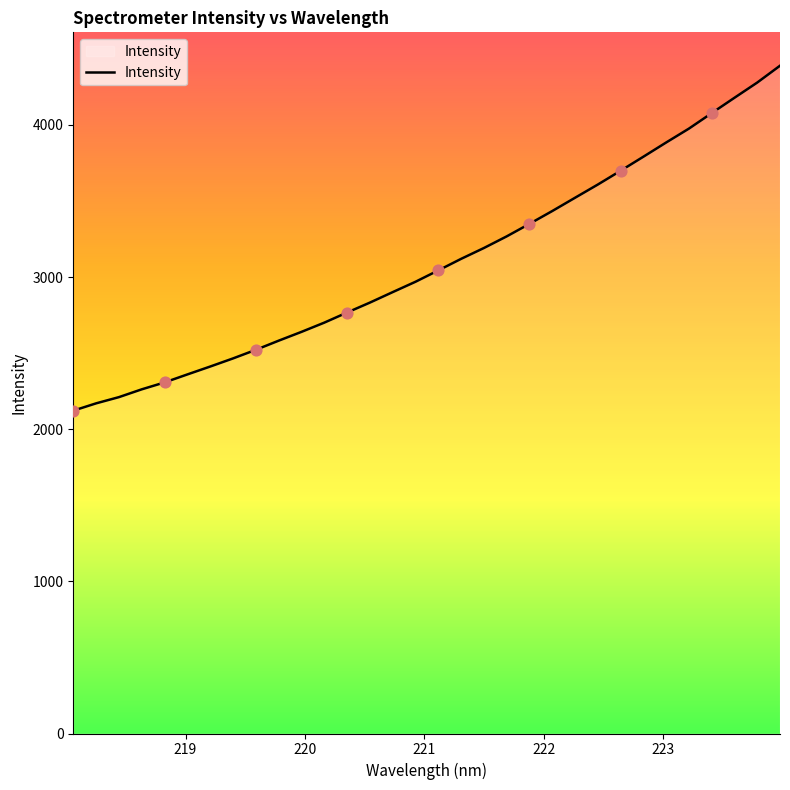

What is the difference between the maximum and minimum values?

2267.2